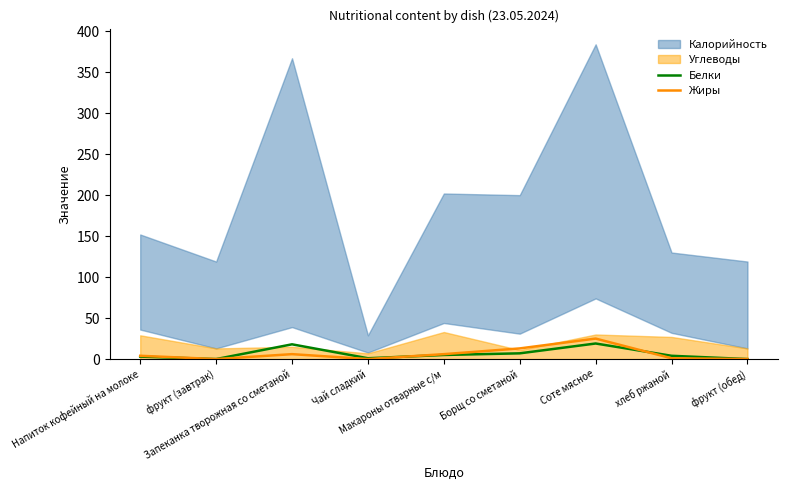

List the labels in order of Белки value, smallest first.

фрукт (завтрак), фрукт (обед), Чай сладкий, Напиток кофейный на молоке, хлеб ржаной, Макароны отварные с/м, Борщ со сметаной, Запеканка творожная со сметаной, Соте мясное